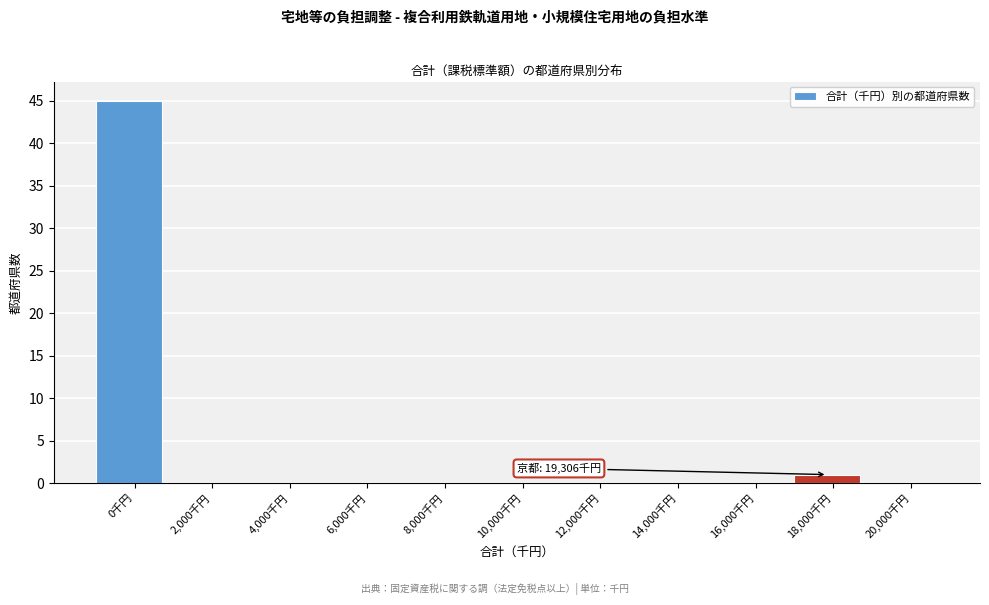

Reading left to right, what are all the values shown in this chart?

0千円=45	2,000千円=0	4,000千円=0	6,000千円=0	8,000千円=0	10,000千円=0	12,000千円=0	14,000千円=0	16,000千円=0	18,000千円=1	20,000千円=0